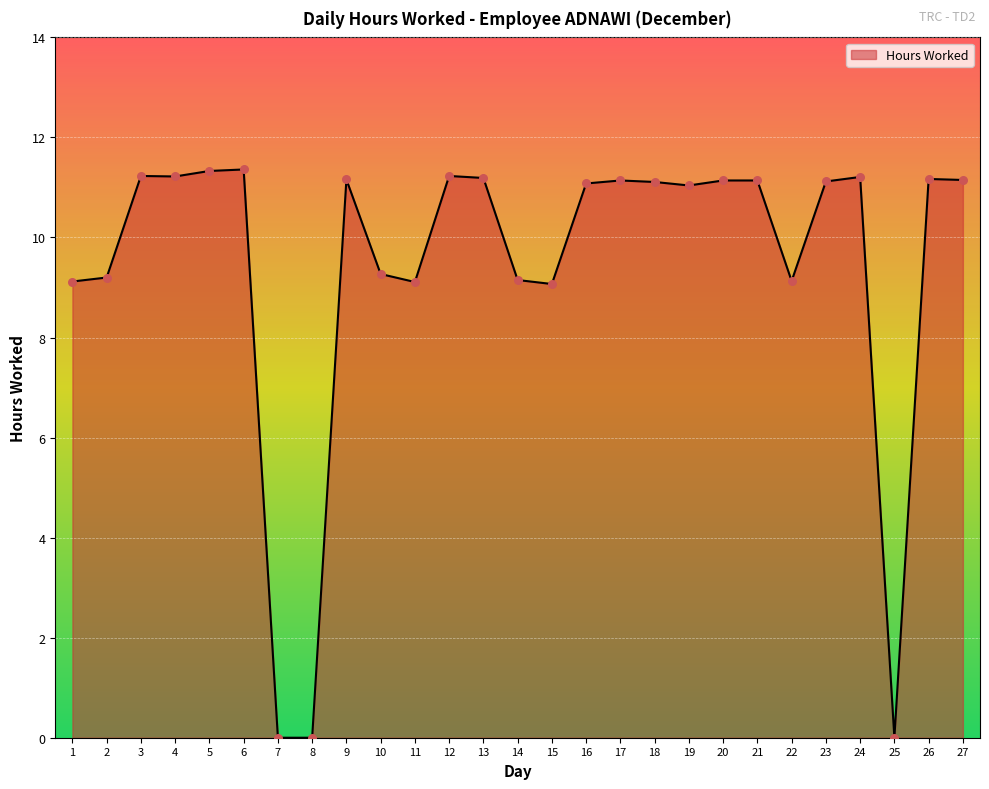

Which has a higher value, 26 or 10?

26